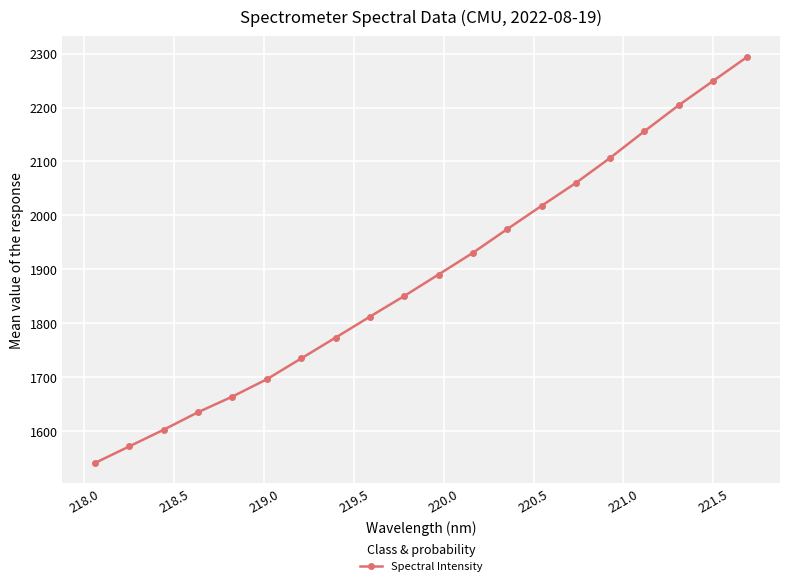

What is the average value?

1888.3